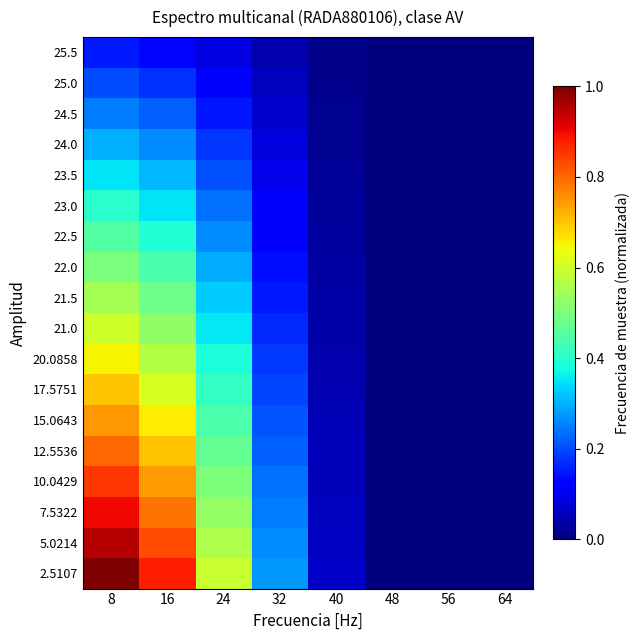

What is the spread (max minus min) of values at 32?

0.2